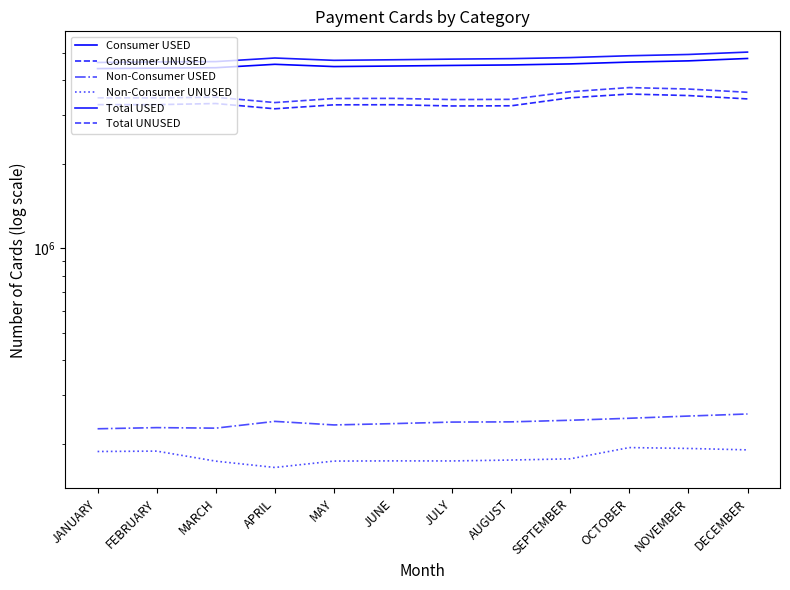

What is the value of the Total USED point at the 8th from the left?

4761950